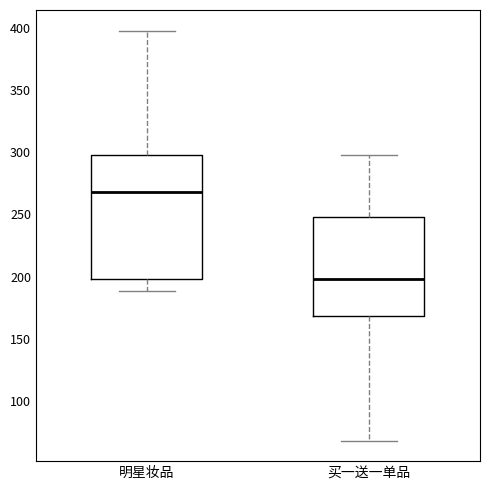

Comparing the boxes themselves (not the whiskers), which one is the tallest?

明星妆品